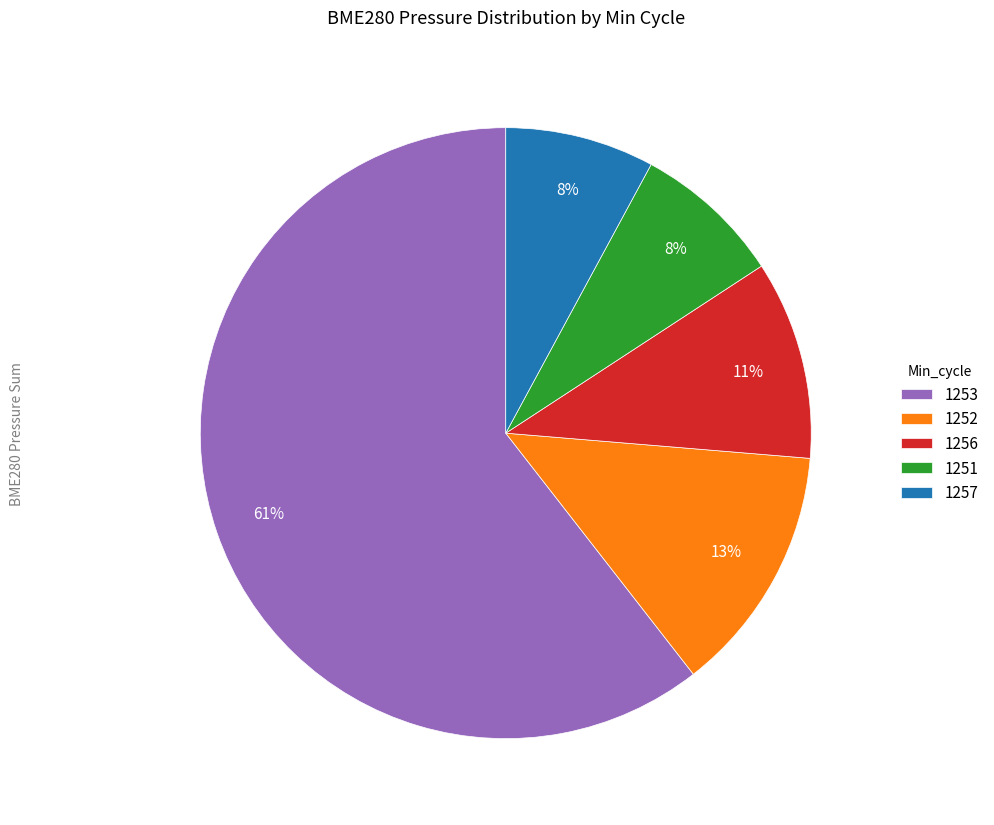

Is there any slice that represents more than half of the pie?

Yes